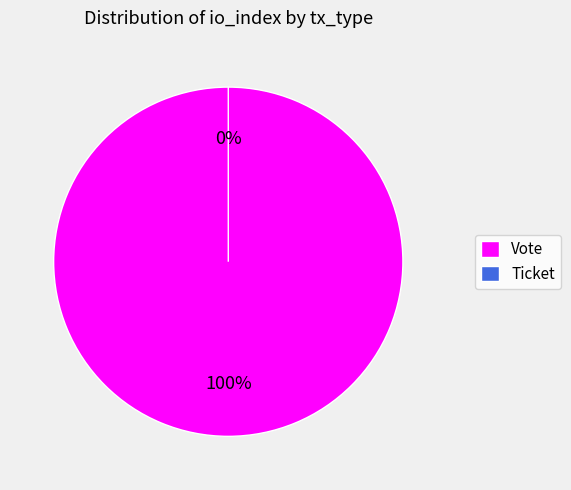

Does any single category account for the majority?

Yes